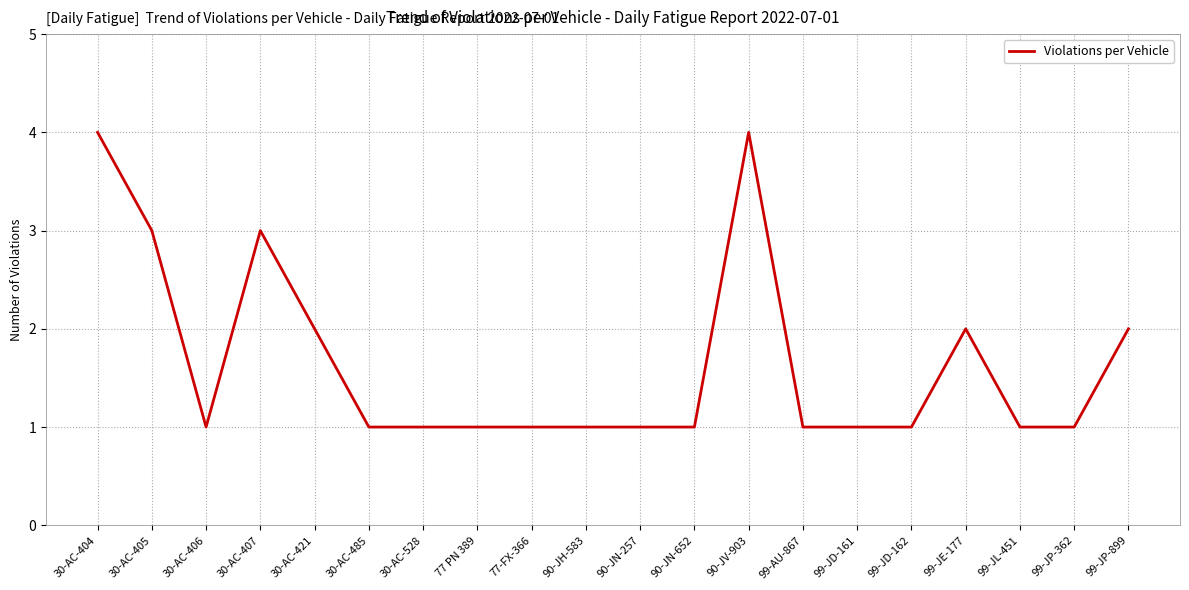

What is the difference between the maximum and minimum values?

3